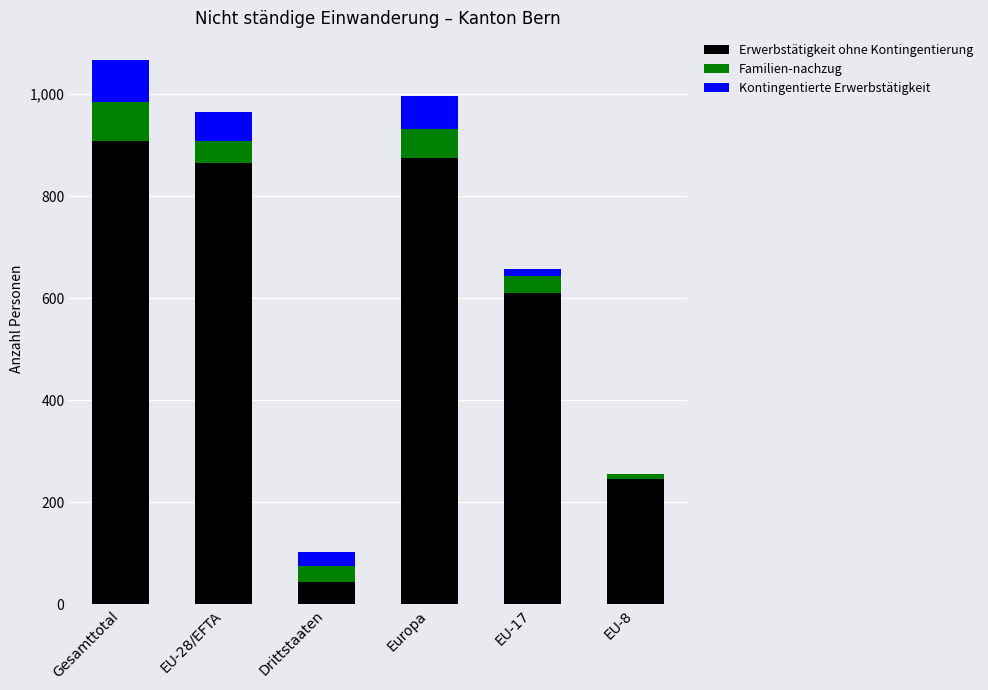

What is the sum of the Erwerbstätigkeit ohne Kontingentierung values at EU-28/EFTA and Drittstaaten?

908